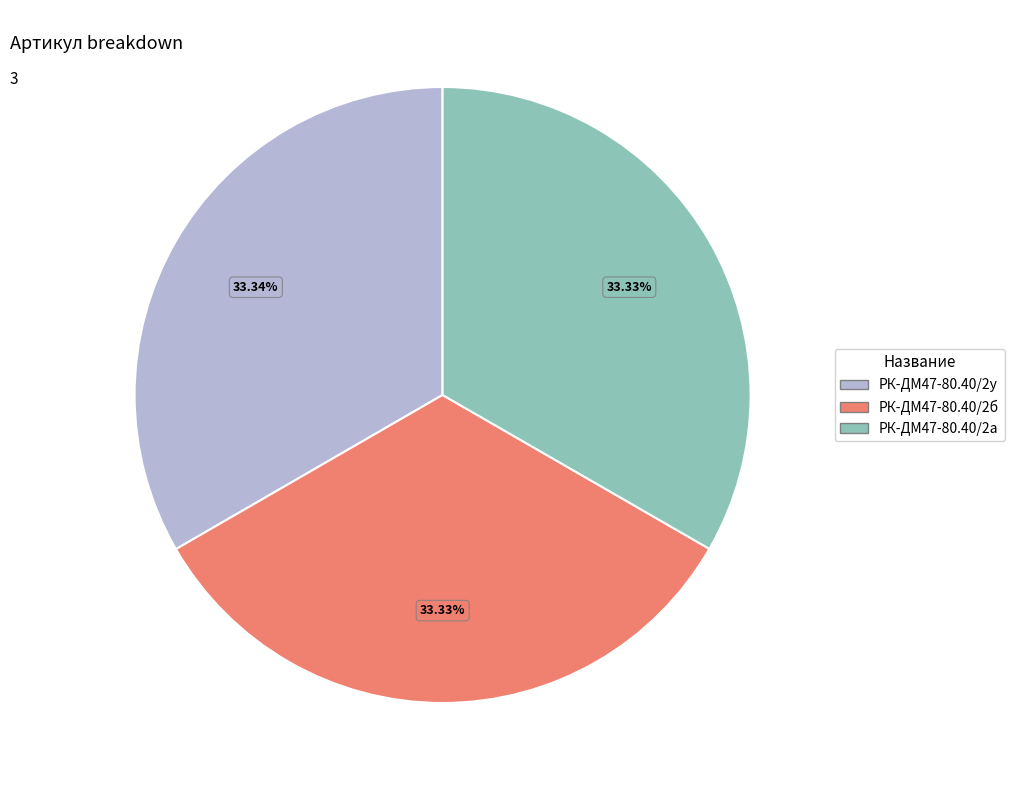

Is there a majority slice in this chart?

No